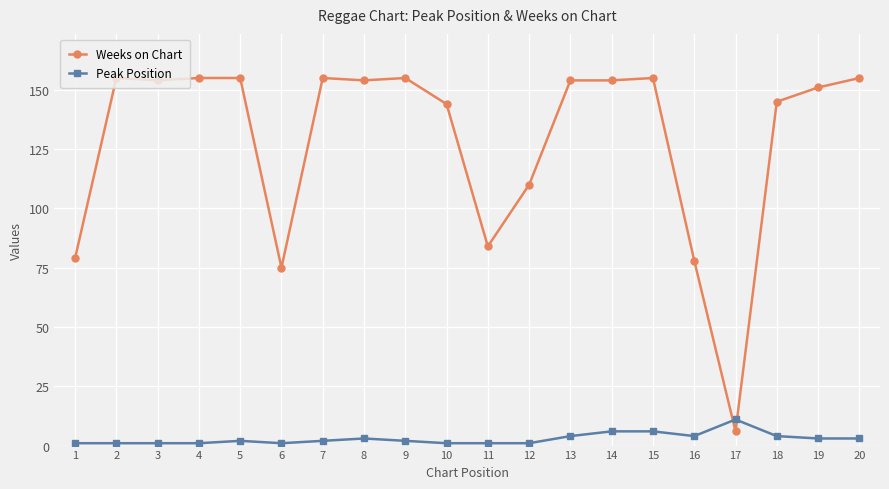

True or false: Weeks on Chart has a value of 262 at 7.

False